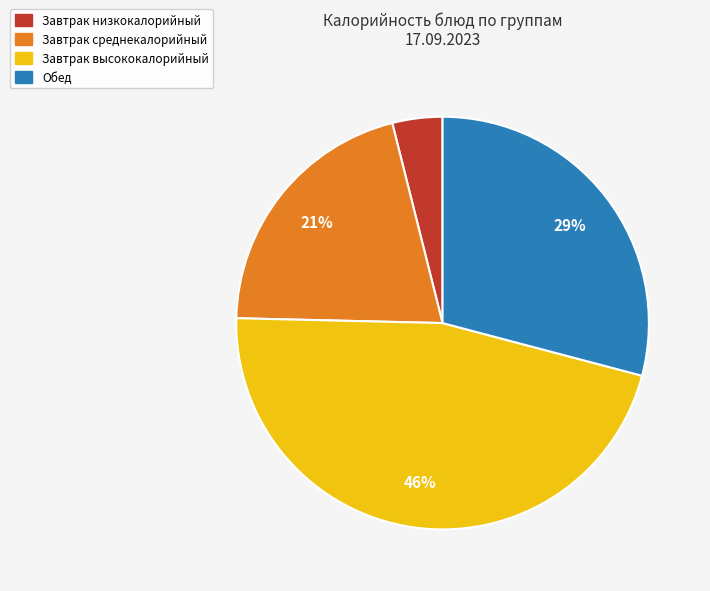

Is there a majority slice in this chart?

No